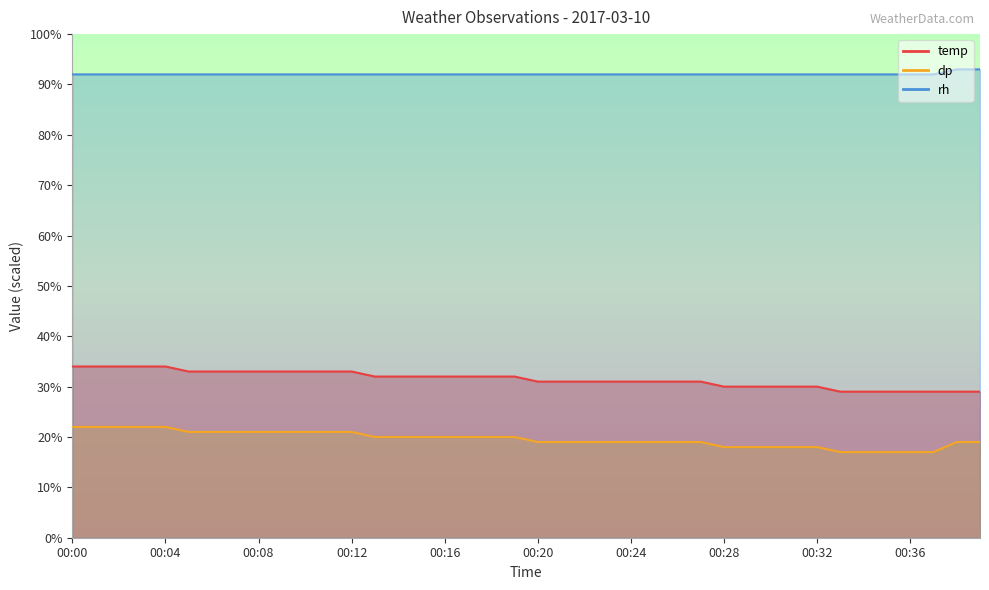

What is the spread (max minus min) of values at 00:36?

75